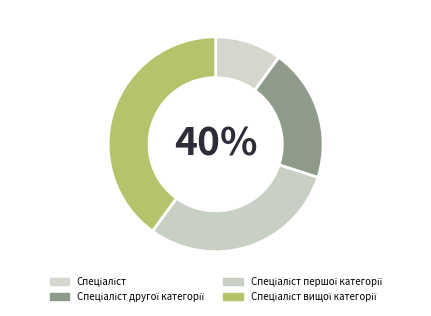

To the nearest percent, what portion does Спеціаліст вищої категорії represent?

40%